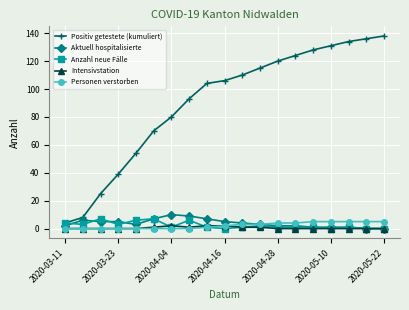

Rank the series by their maximum value, from lowest to highest.

Intensivstation, Personen verstorben, Anzahl neue Fälle, Aktuell hospitalisierte, Positiv getestete (kumuliert)